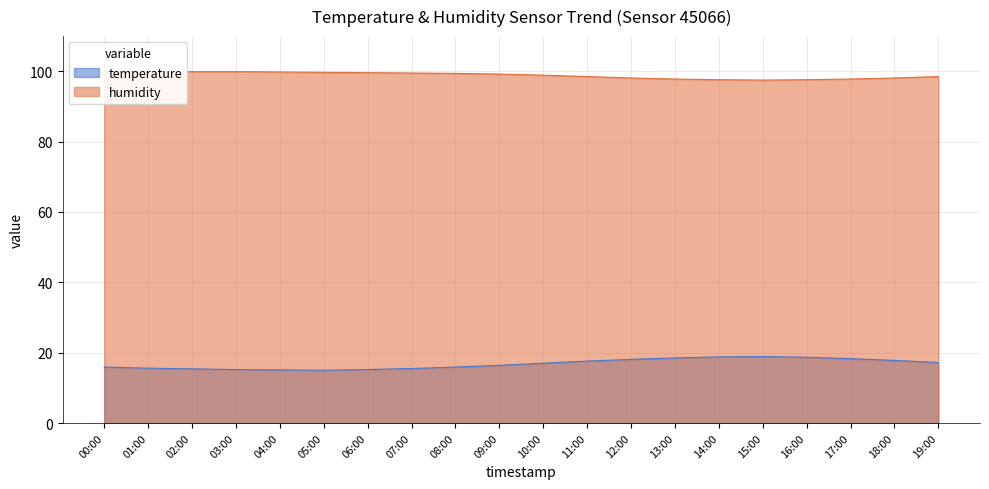

Which label corresponds to the smallest value in the chart?

05:00